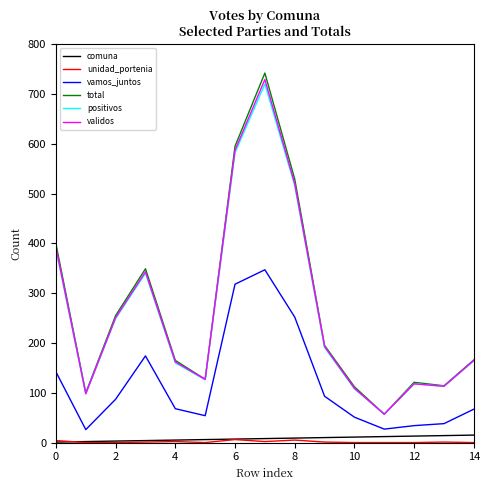

What is the greatest value displayed?

742